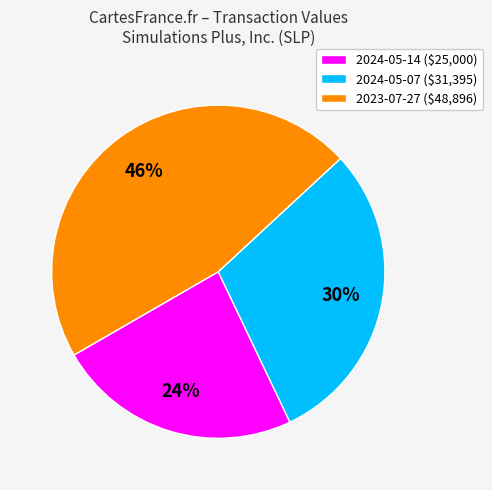

Is 2024-05-07 ($31,395) the majority of the pie?

No